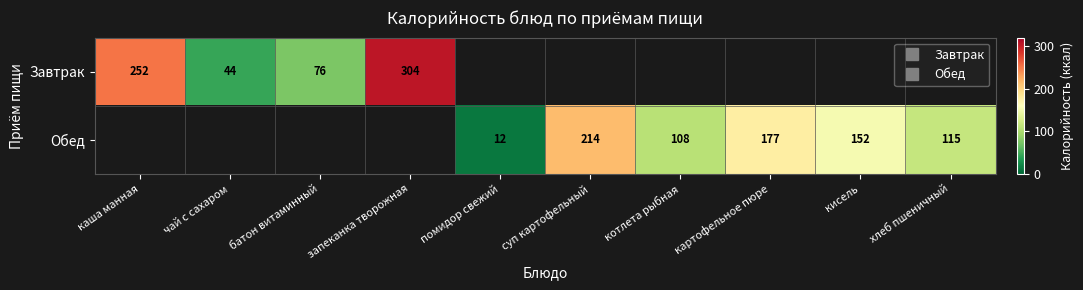

Rank the series by their average value, from highest to lowest.

Завтрак, Обед